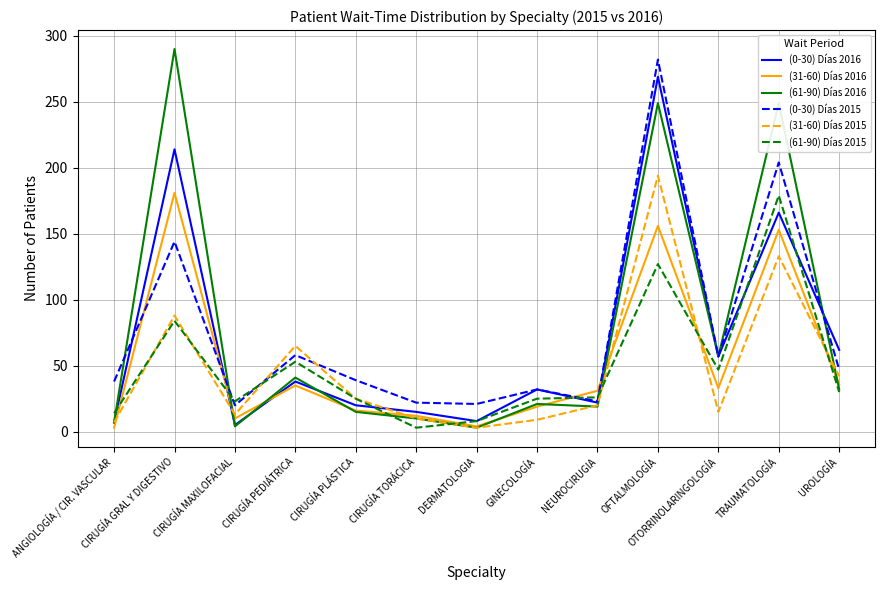

At which label is (61-90) Días 2016 closest to 146?

OTORRINOLARINGOLOGÍA